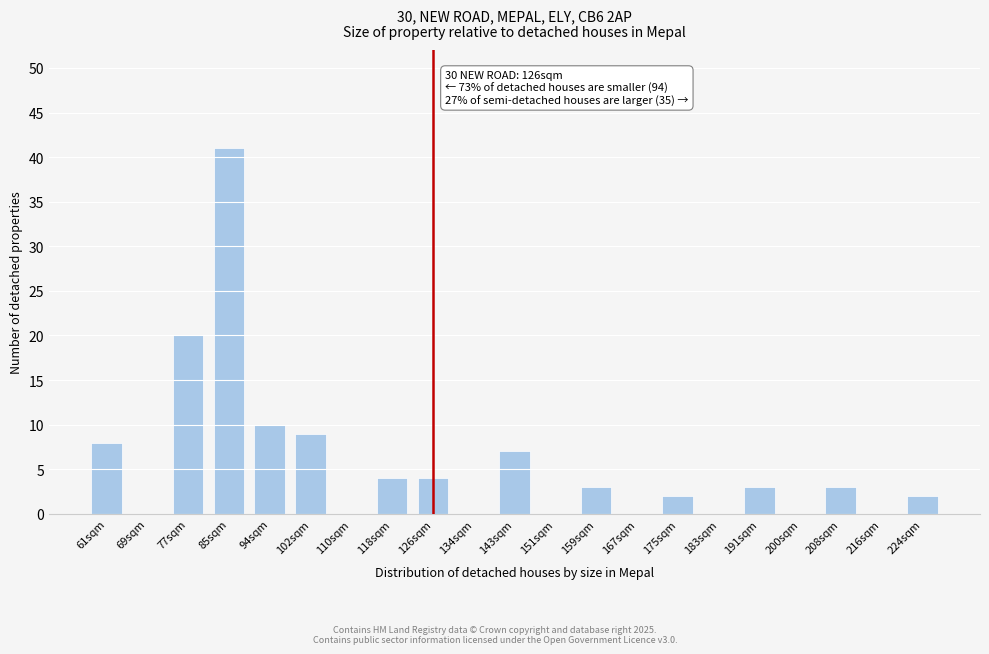

Reading left to right, what are all the values shown in this chart?

61sqm=8	69sqm=0	77sqm=20	85sqm=41	94sqm=10	102sqm=9	110sqm=0	118sqm=4	126sqm=4	134sqm=0	143sqm=7	151sqm=0	159sqm=3	167sqm=0	175sqm=2	183sqm=0	191sqm=3	200sqm=0	208sqm=3	216sqm=0	224sqm=2